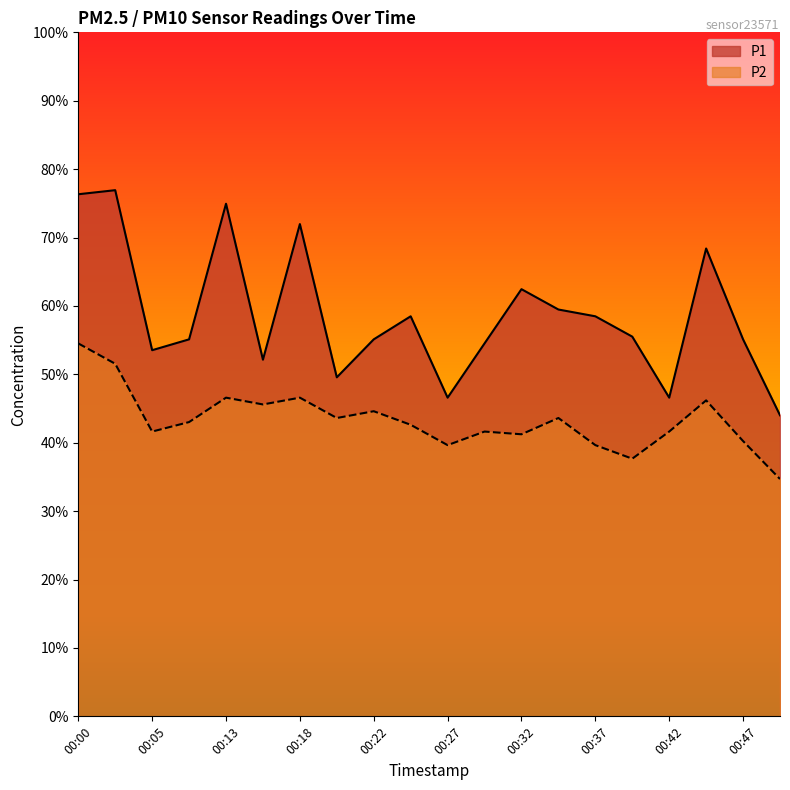

Is the value of P2 at 00:30 greater than the value of P1 at 00:08?

No